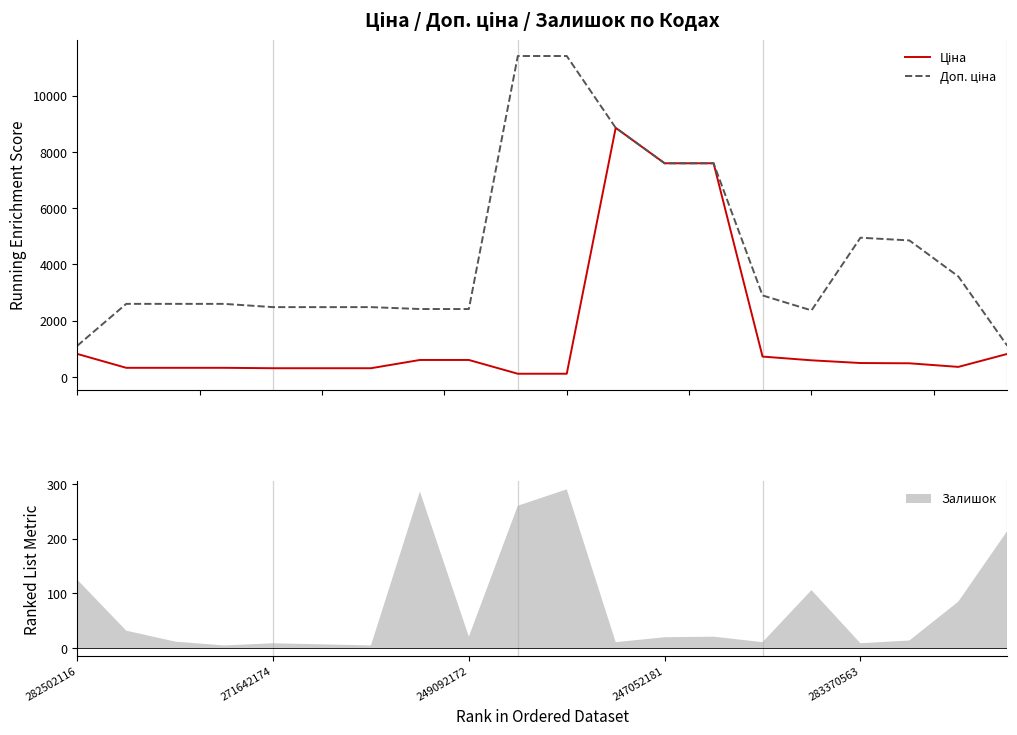

True or false: Ціна has more than 0 points higher than both neighbors.

True